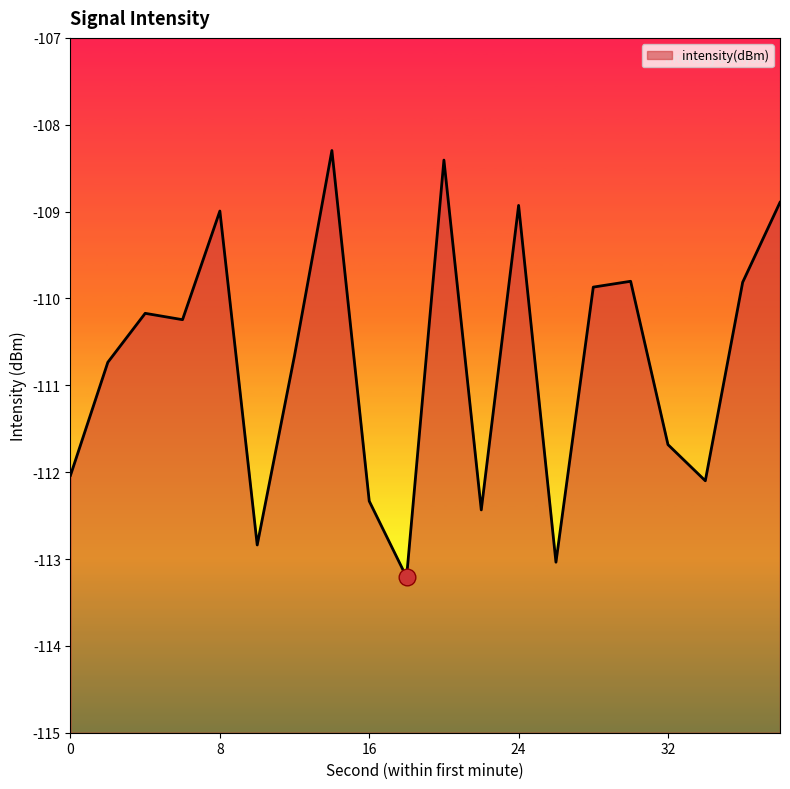

What is the change in value from 8 to 10?

-3.8